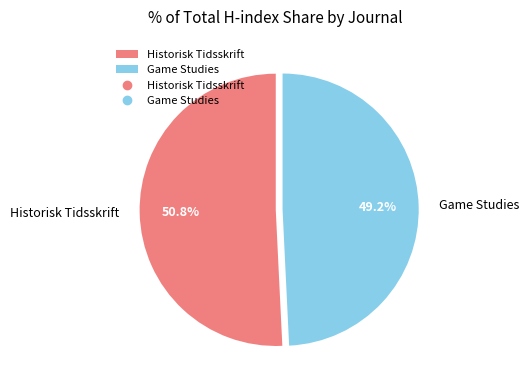

What percentage is the Game Studies slice, to the nearest percent?

49%